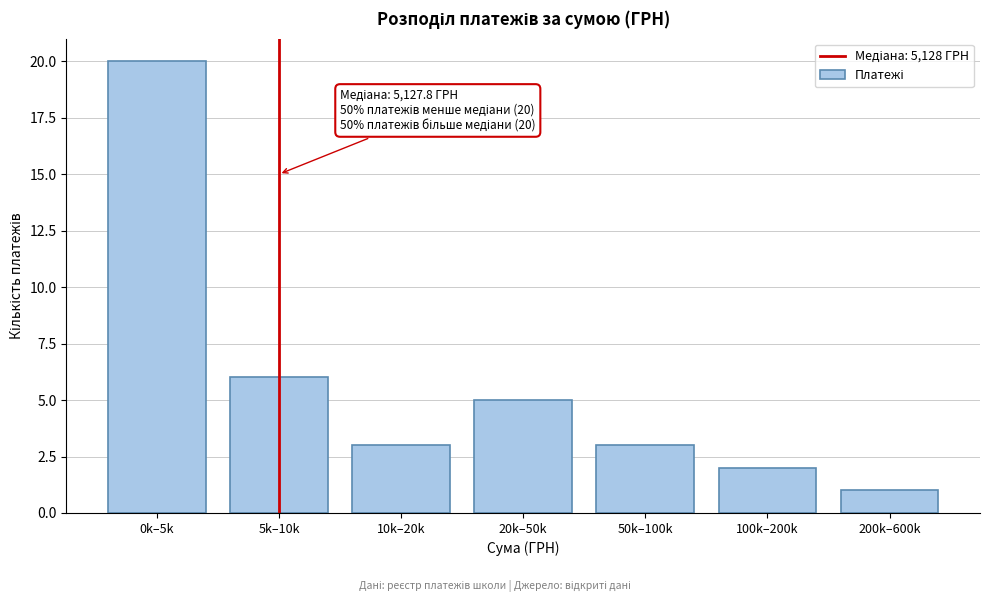

Reading left to right, list all the values displayed in this chart.

0k–5k=20	5k–10k=6	10k–20k=3	20k–50k=5	50k–100k=3	100k–200k=2	200k–600k=1